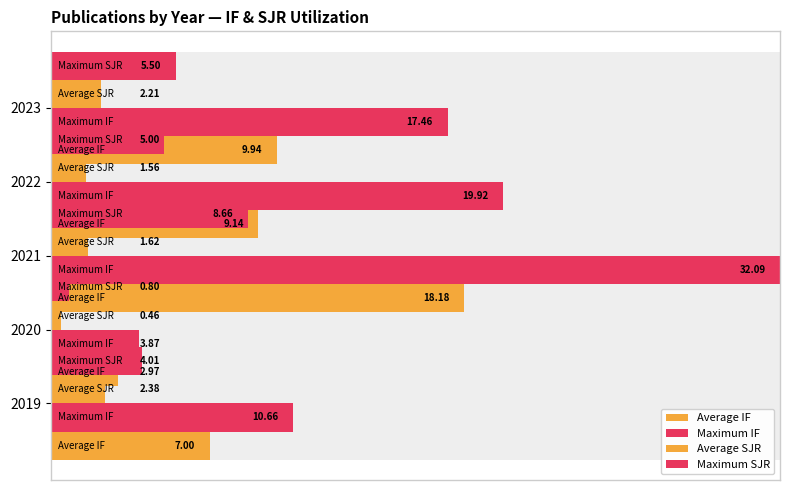

How many groups of bars are there?

5